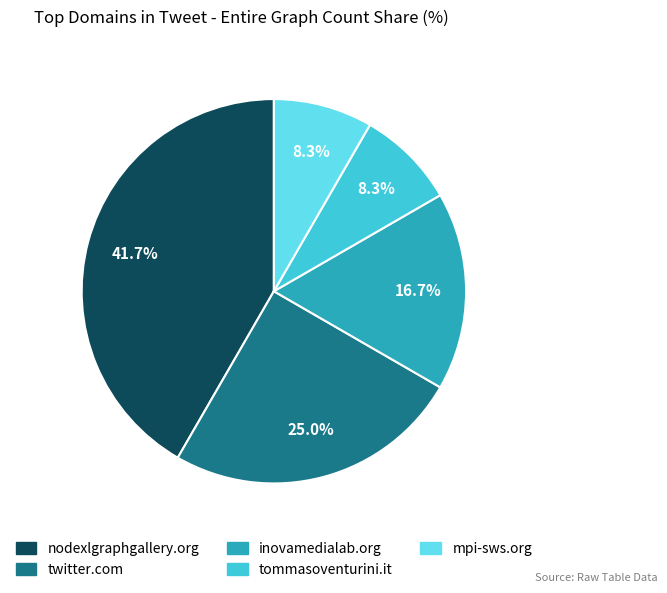

Combined, what portion of the pie is twitter.com and inovamedialab.org?

41.7%